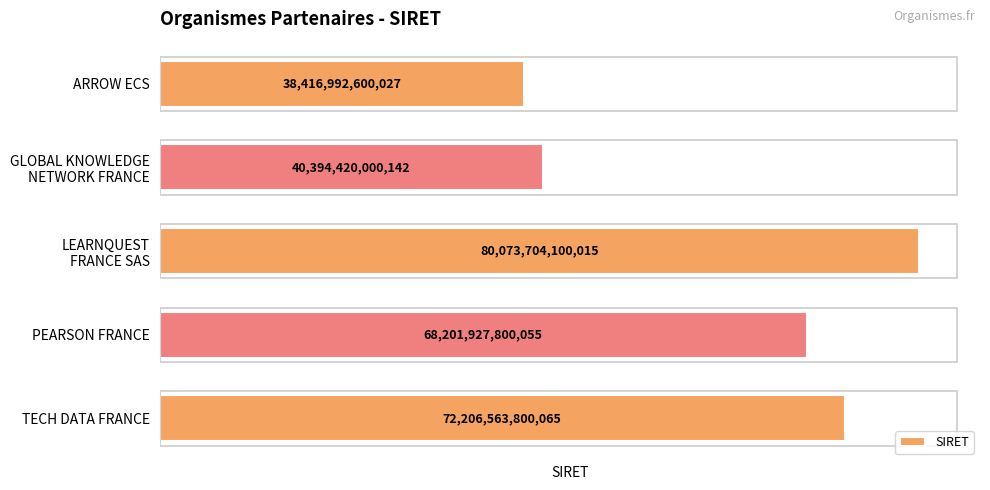

Rank the categories by value from highest to lowest.

LEARNQUEST
FRANCE SAS, TECH DATA FRANCE, PEARSON FRANCE, GLOBAL KNOWLEDGE
NETWORK FRANCE, ARROW ECS